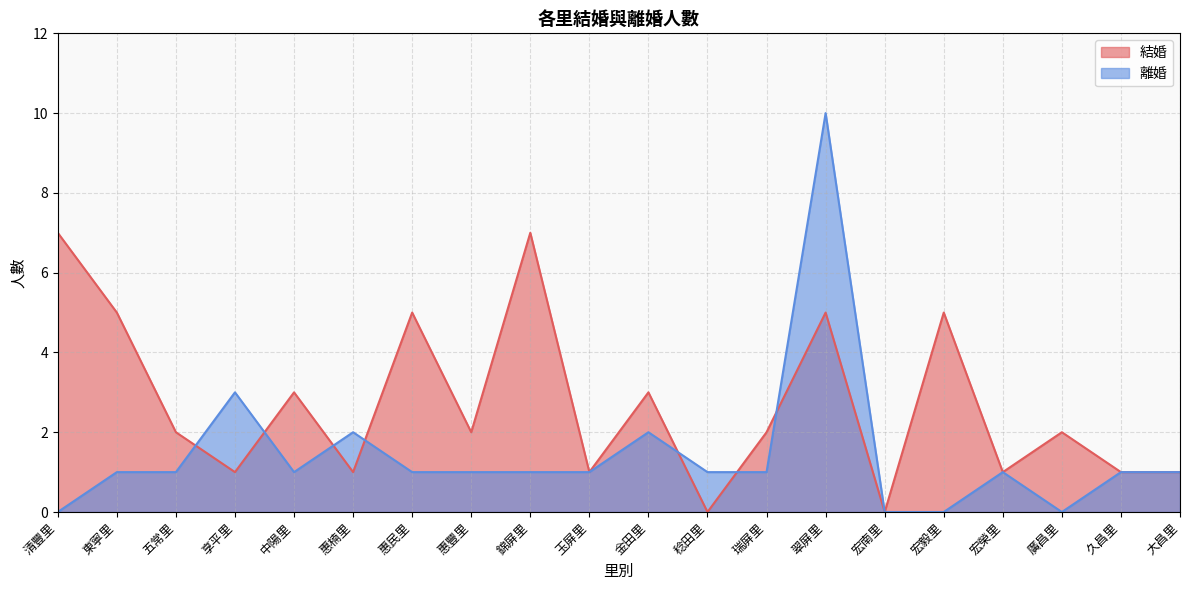

Rank the categories by 結婚 value from highest to lowest.

清豐里, 錦屏里, 東寧里, 惠民里, 翠屏里, 宏毅里, 中陽里, 金田里, 五常里, 惠豐里, 瑞屏里, 廣昌里, 享平里, 惠楠里, 玉屏里, 宏榮里, 久昌里, 大昌里, 稔田里, 宏南里